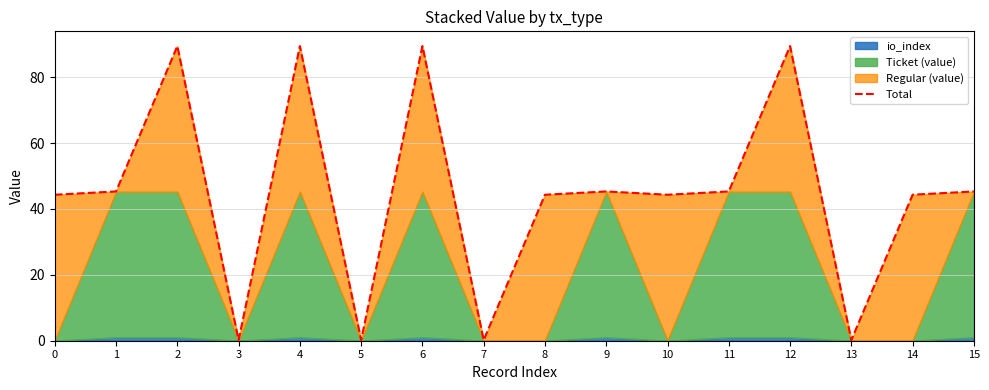

The chart shows a value of 19.9 at 9. True or false?

False